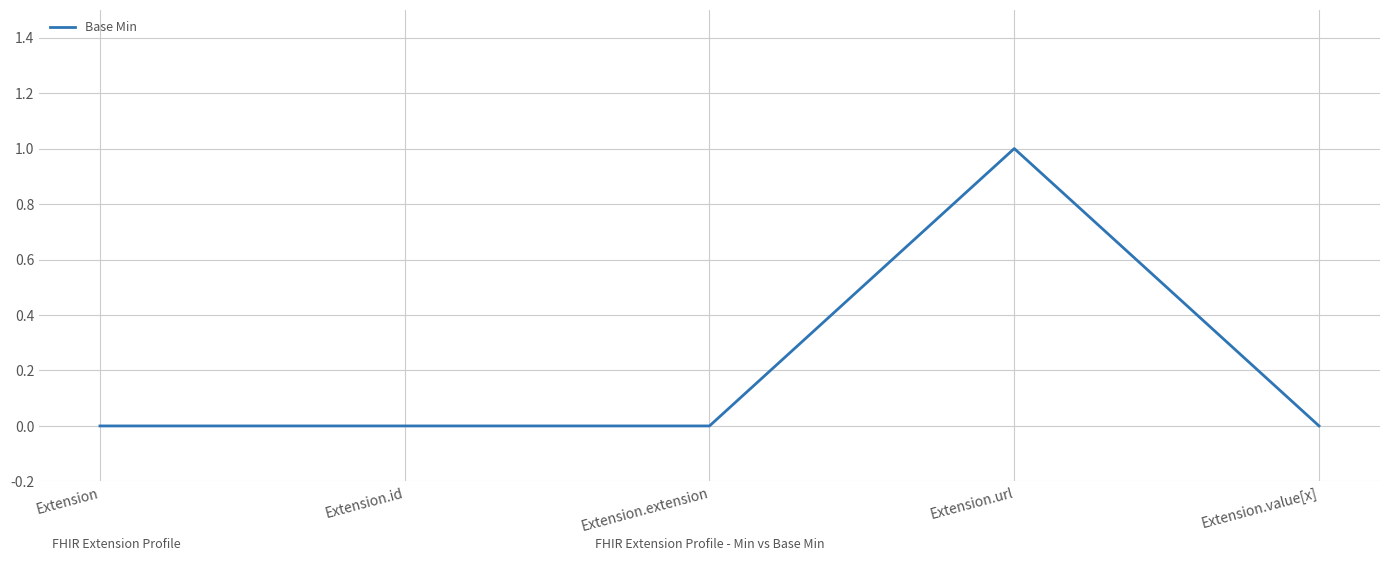

What position from the right is Extension.id?

4